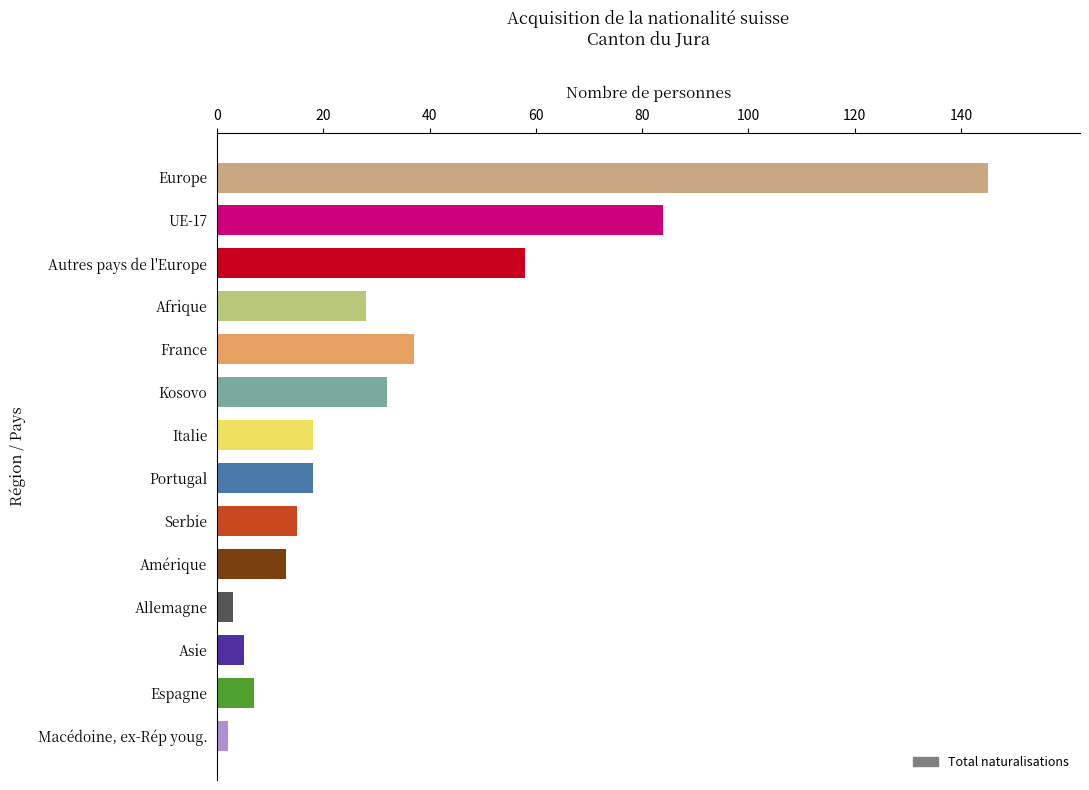

Reading top to bottom, what are all the values shown in this chart?

145	84	58	28	37	32	18	18	15	13	3	5	7	2